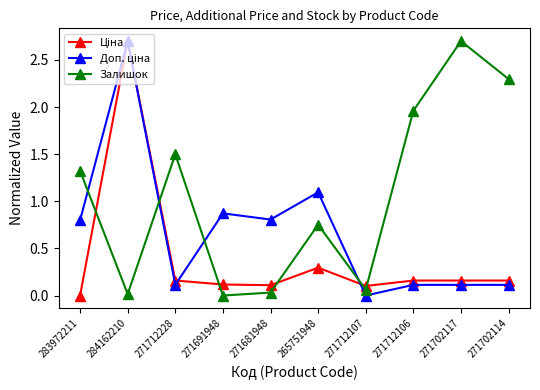

What is the label of the 5th point from the left?

271681948